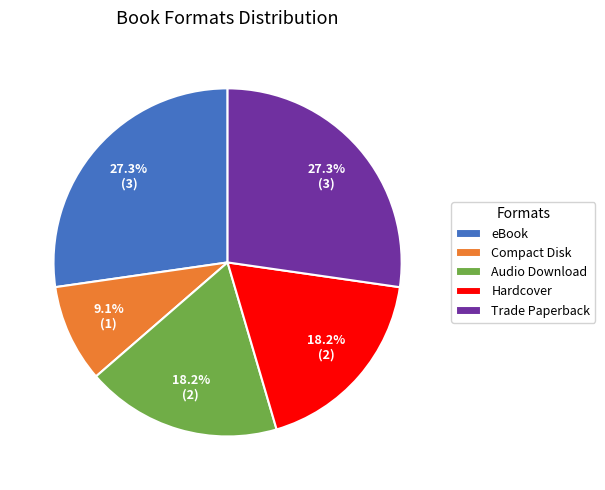

Which has a higher value, Audio Download or Compact Disk?

Audio Download